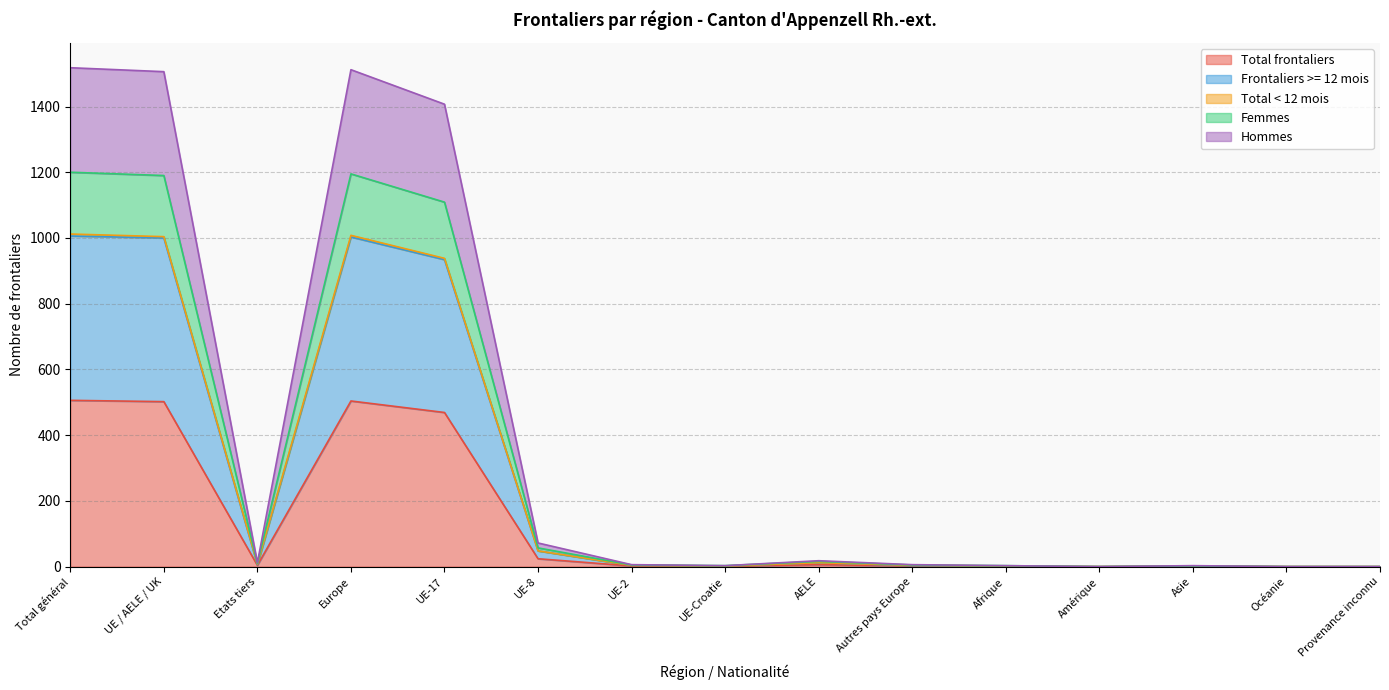

What is the difference between the highest and lowest values at Afrique?

2